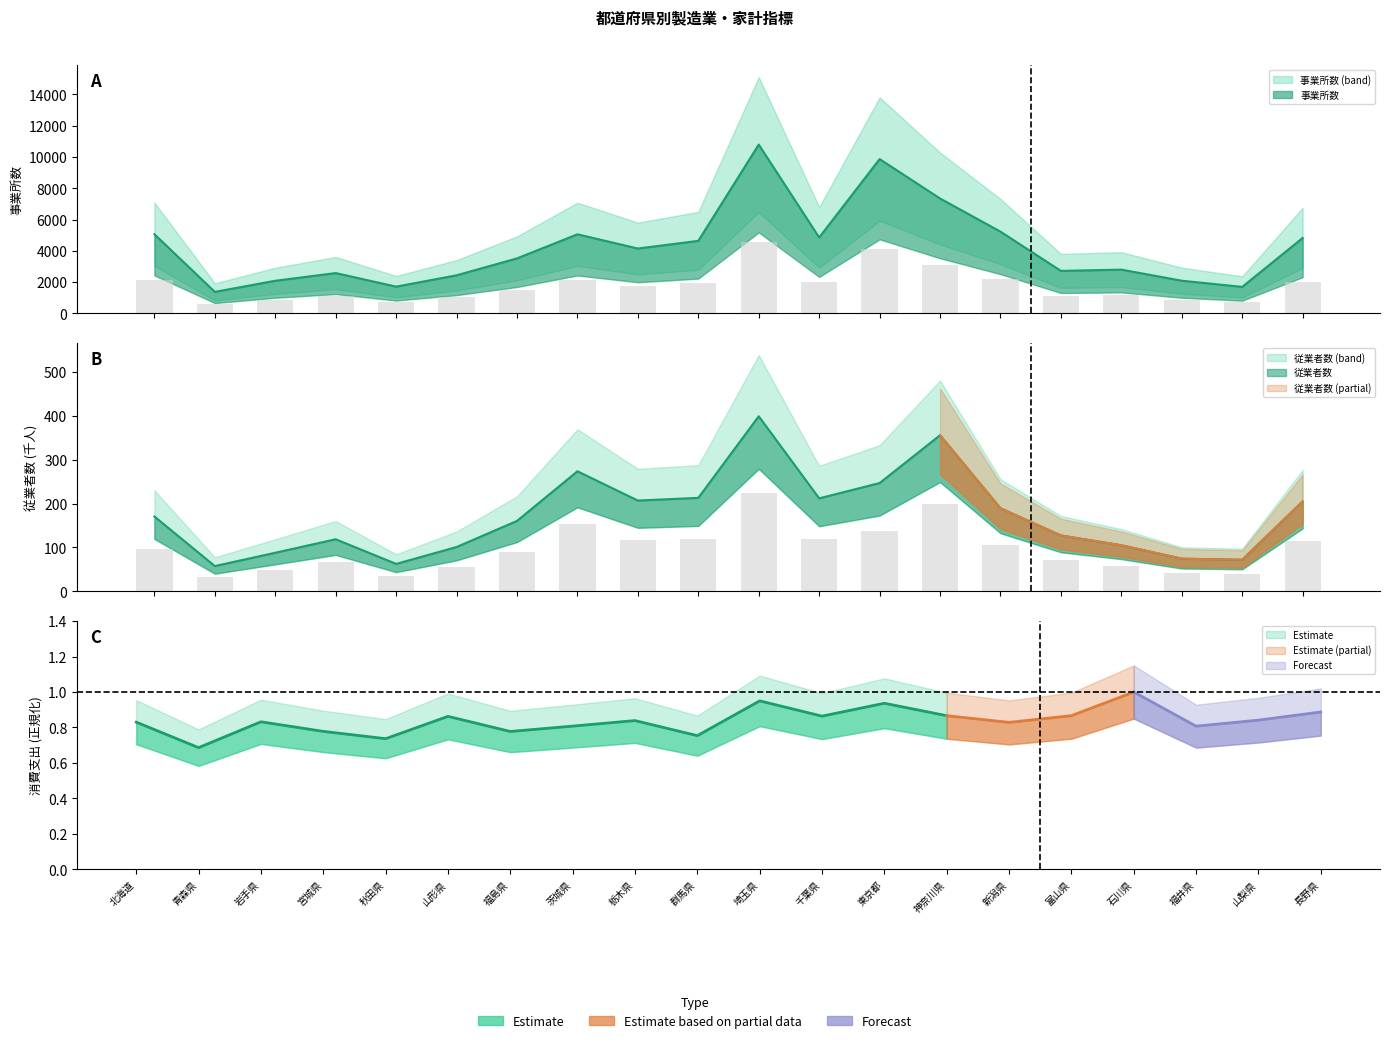

Which series changed the most between 青森県 and 石川県?

事業所数